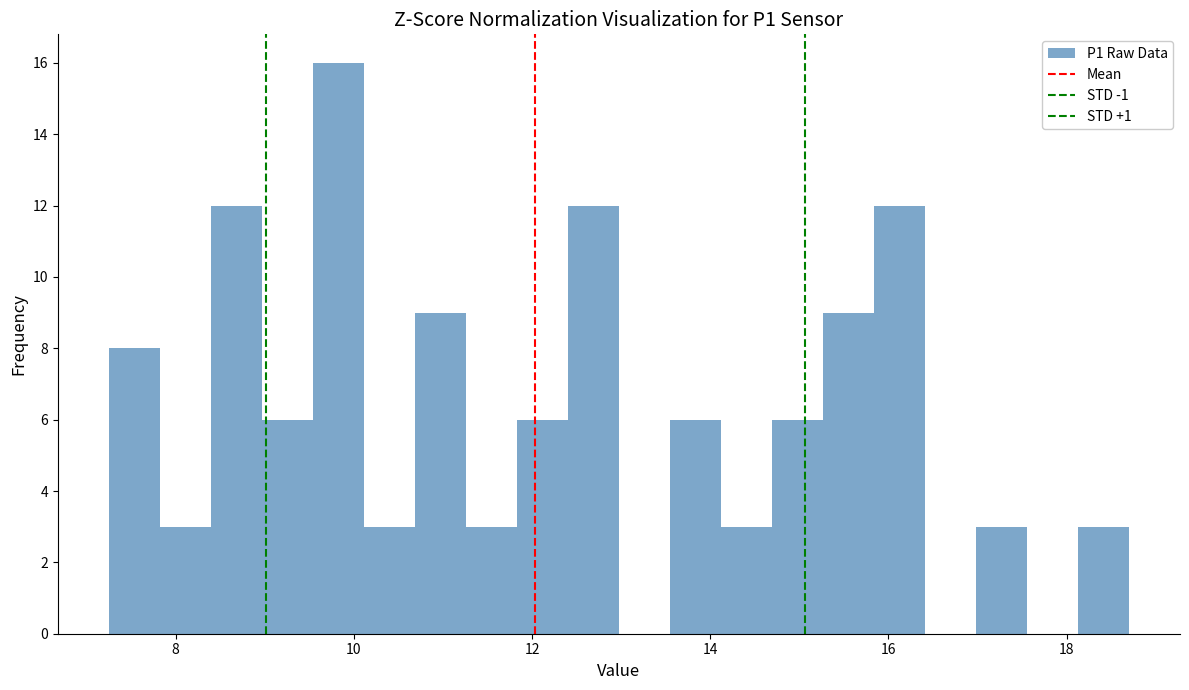

Read against the x-axis, roughly where is the centre of the tallest bar?

9.8